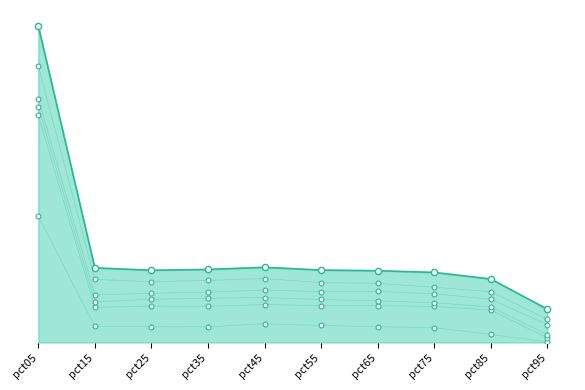

What is the total value across all series at pct05?

85.2